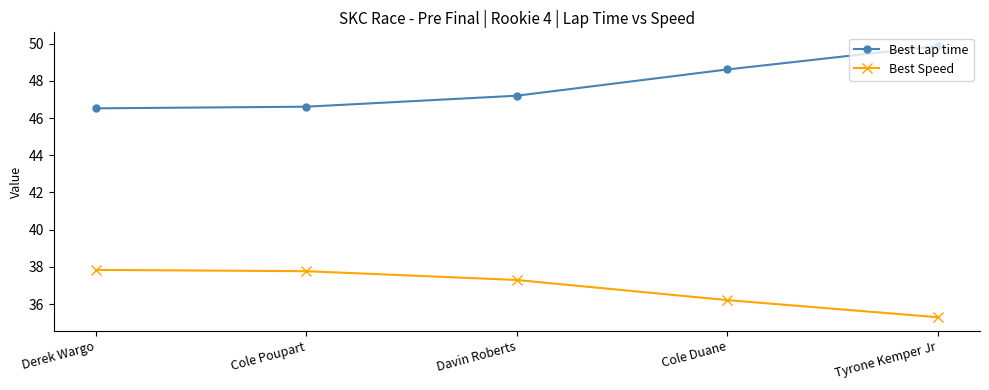

How many series are shown in this chart?

2